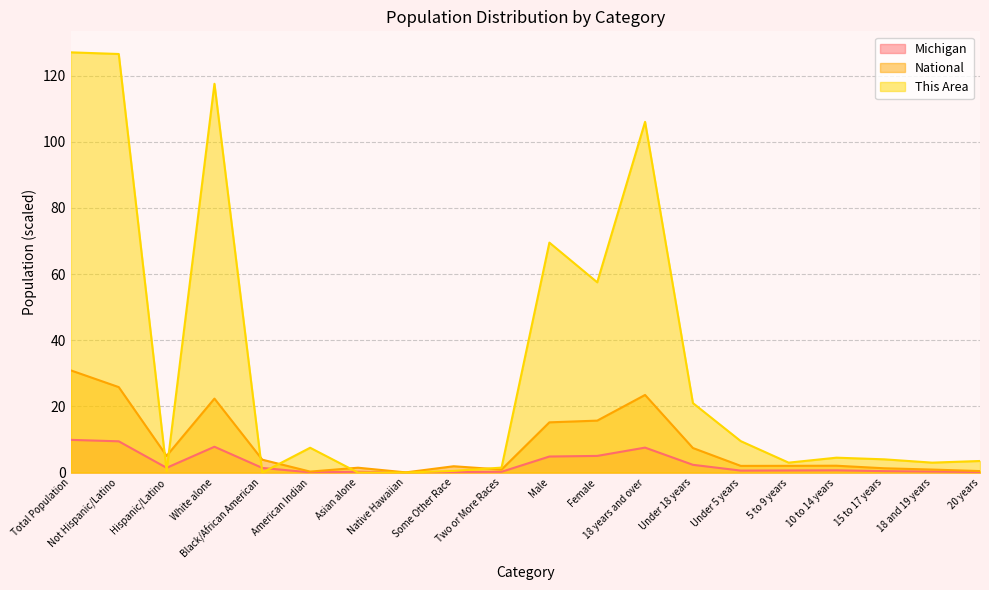

True or false: National has more than 2 interior local peaks.

True